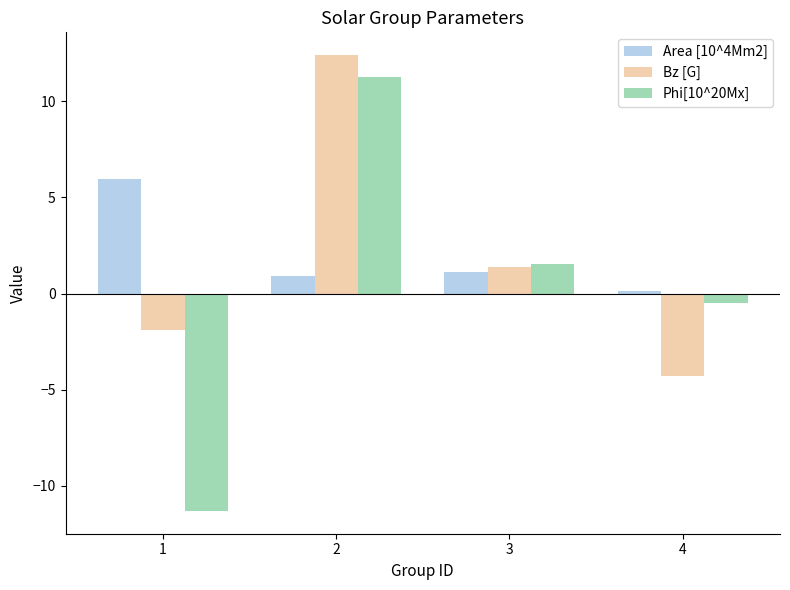

Where does the Phi[10^20Mx] series first go above 1?

2